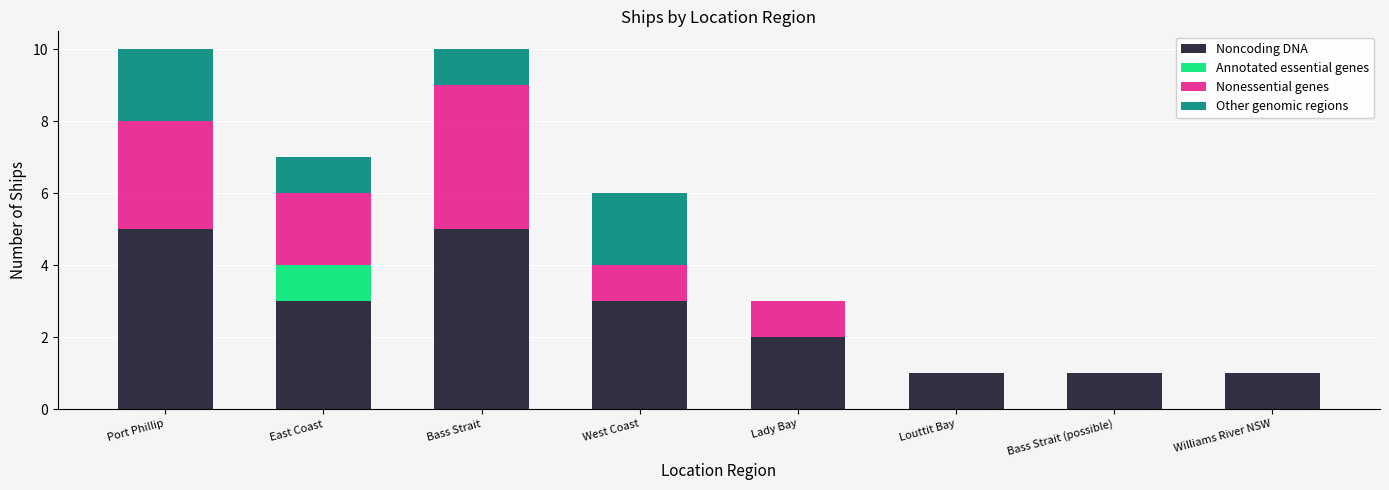

Are the bars horizontal?

No